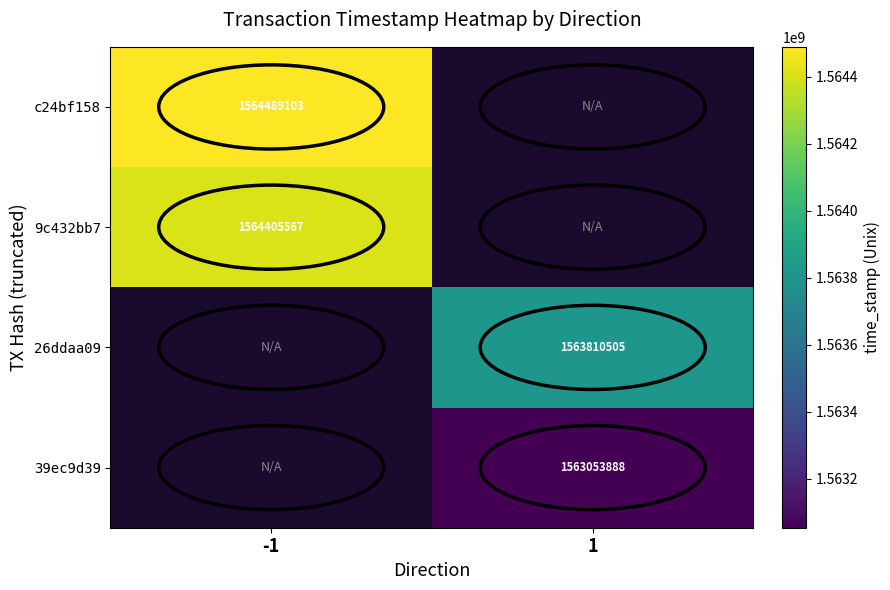

Is it true that 9c432bb7 equals 2516336023 at -1?

False